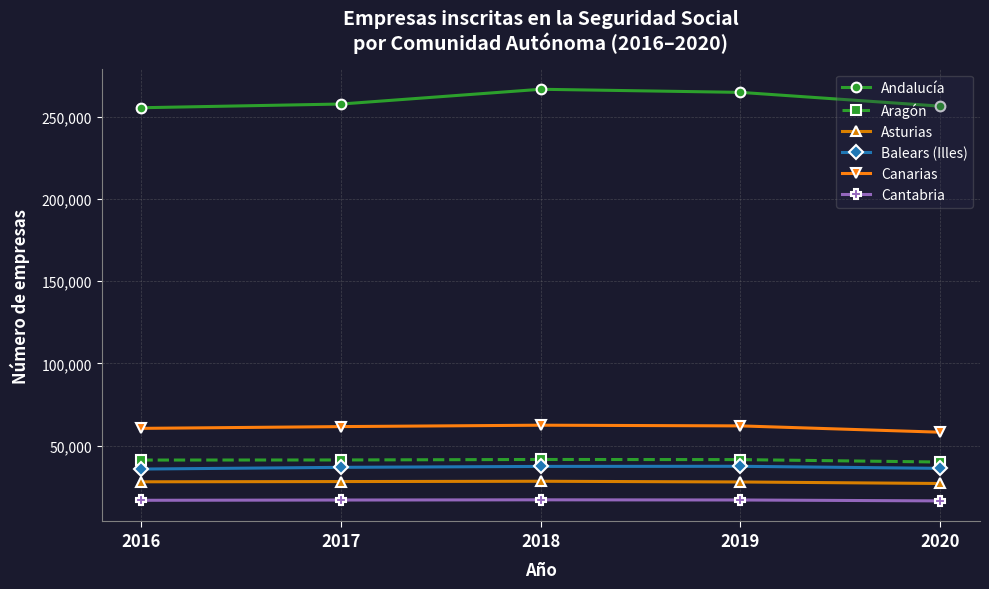

What is the spread (max minus min) of values at 2018?

249918